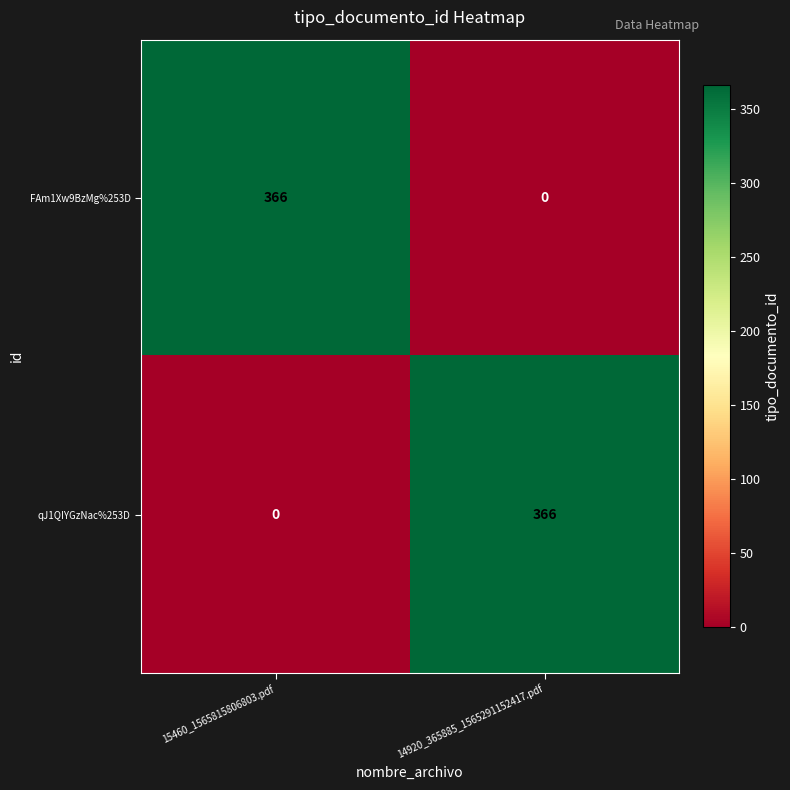

What is the sum of all qJ1QIYGzNac%253D values?

366